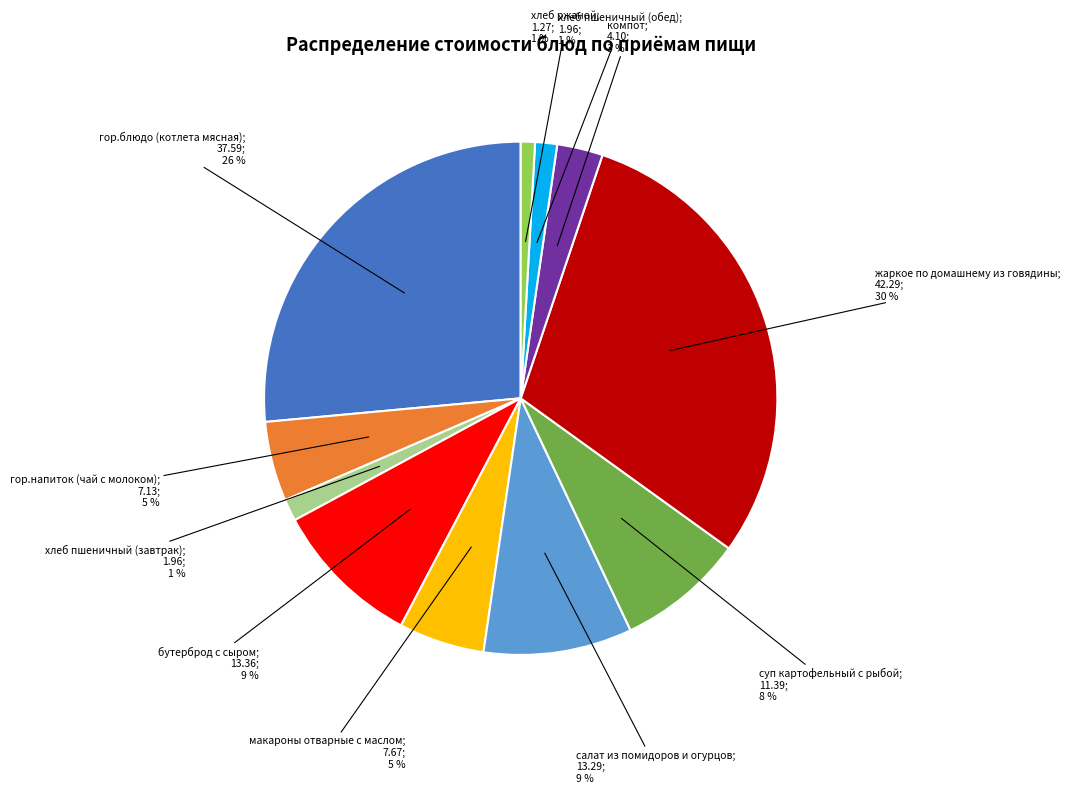

To the nearest percent, what is the average slice percentage?

9%